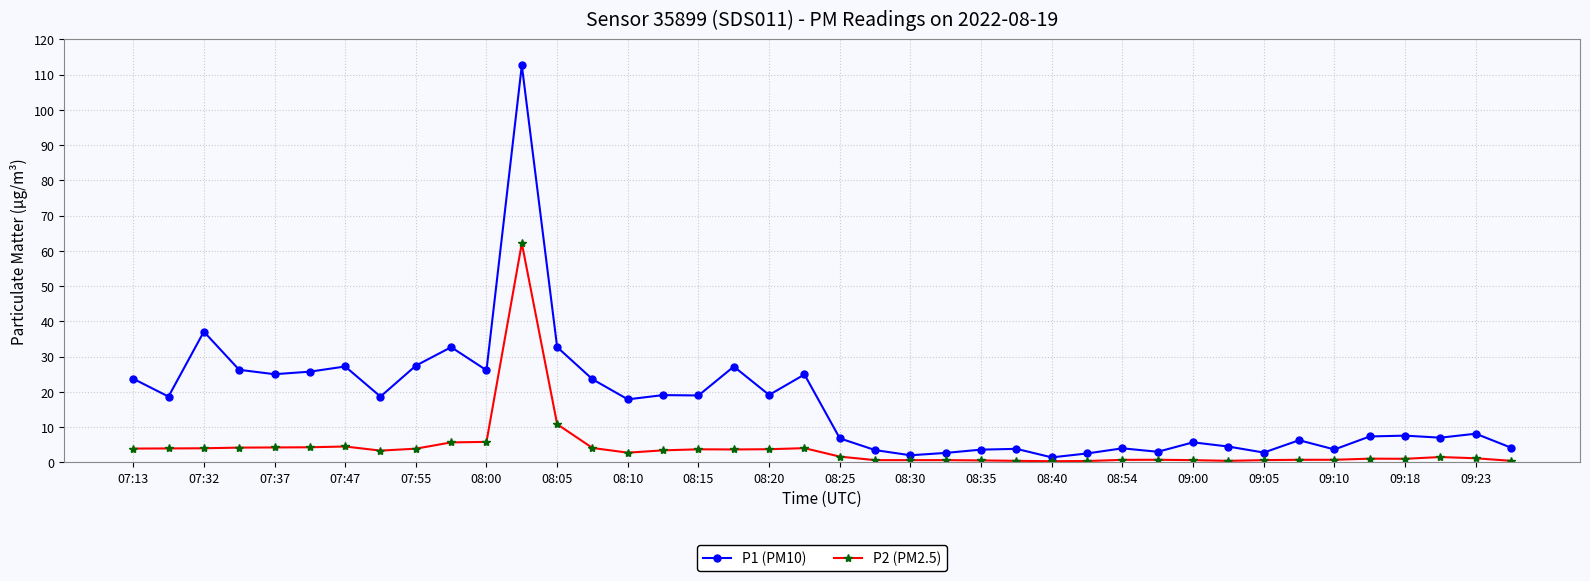

Which series has the widest spread of values?

P1 (PM10)